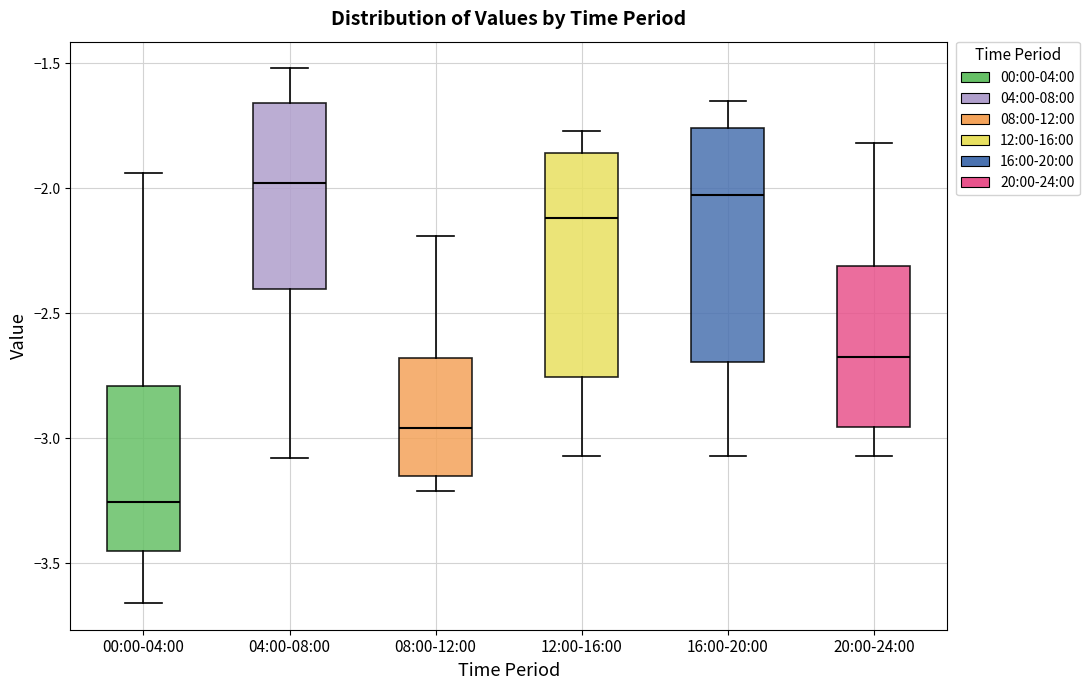

Reading left to right, transcribe this box plot: for each box, give where its median line is, the range the box spans, and where its two whiskers end, as read against the y-axis. The values are not printed on the chart, so give them approximately, as read against the axis.

00:00-04:00: median -3.25, box -3.45 to -2.80, whiskers -3.65 to -1.95
04:00-08:00: median -2.00, box -2.40 to -1.65, whiskers -3.10 to -1.50
08:00-12:00: median -2.95, box -3.15 to -2.70, whiskers -3.20 to -2.20
12:00-16:00: median -2.10, box -2.75 to -1.85, whiskers -3.05 to -1.75
16:00-20:00: median -2.00, box -2.70 to -1.75, whiskers -3.05 to -1.65
20:00-24:00: median -2.65, box -2.95 to -2.30, whiskers -3.05 to -1.80